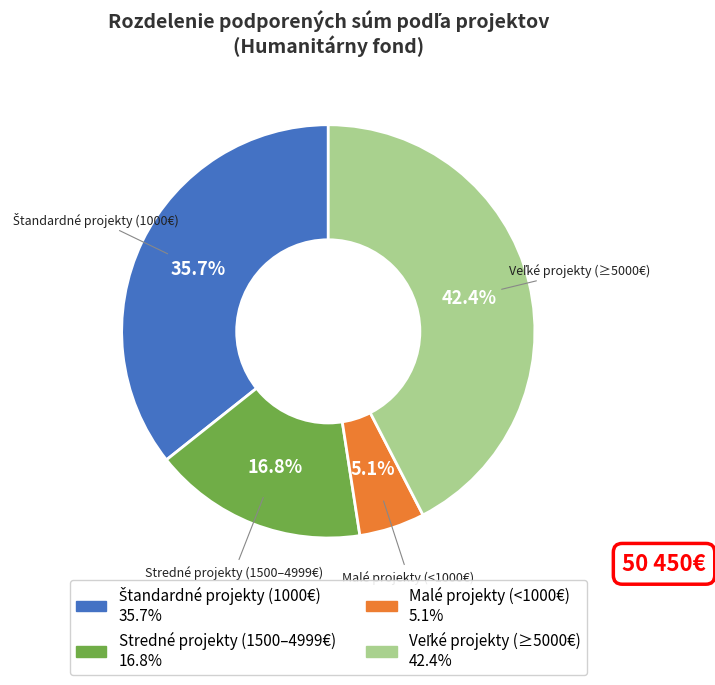

Does any single category account for the majority?

No